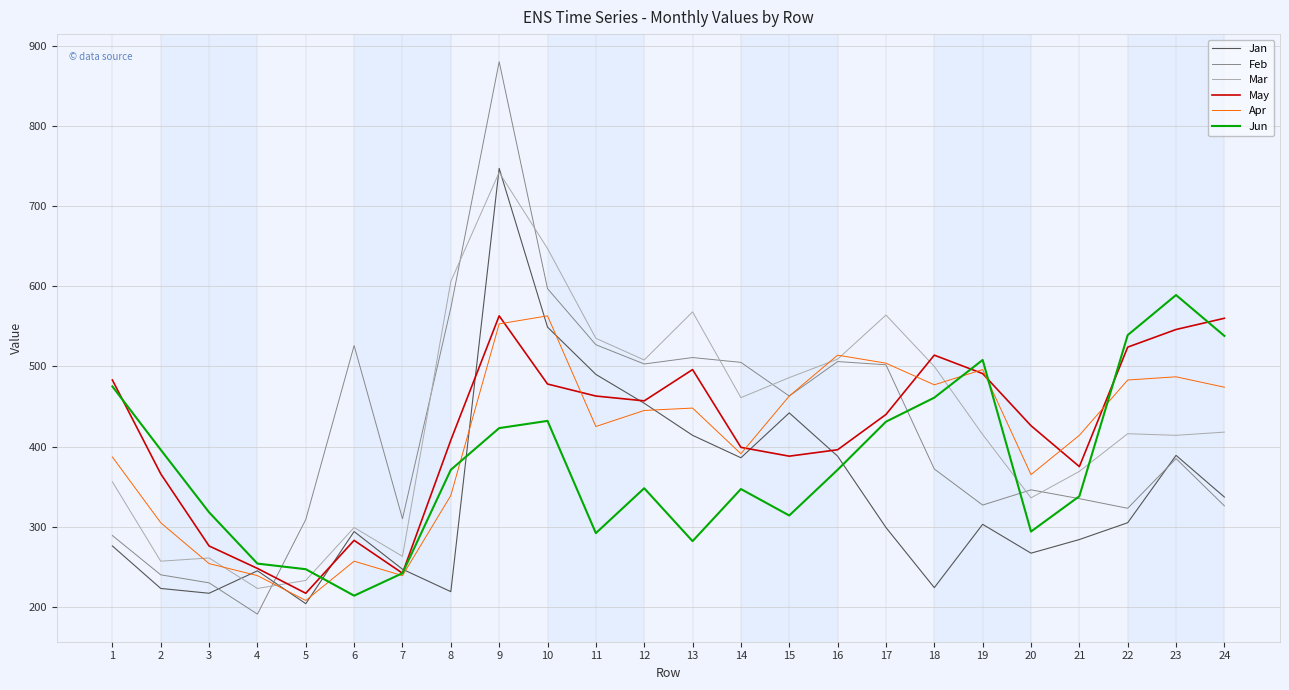

In Apr, how many points are lower than both neighbors (excluding endpoints)?

6